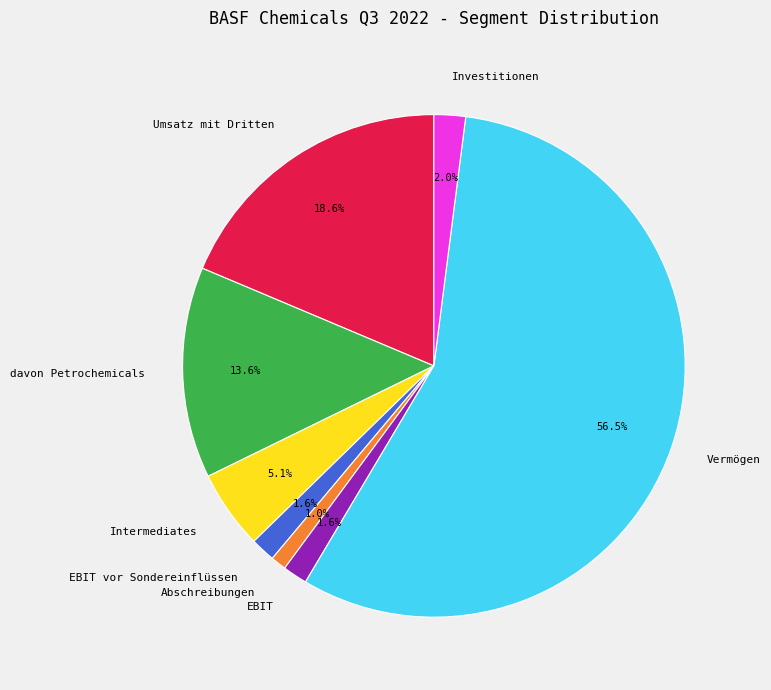

What portion of the pie excludes Umsatz mit Dritten?

81.4%